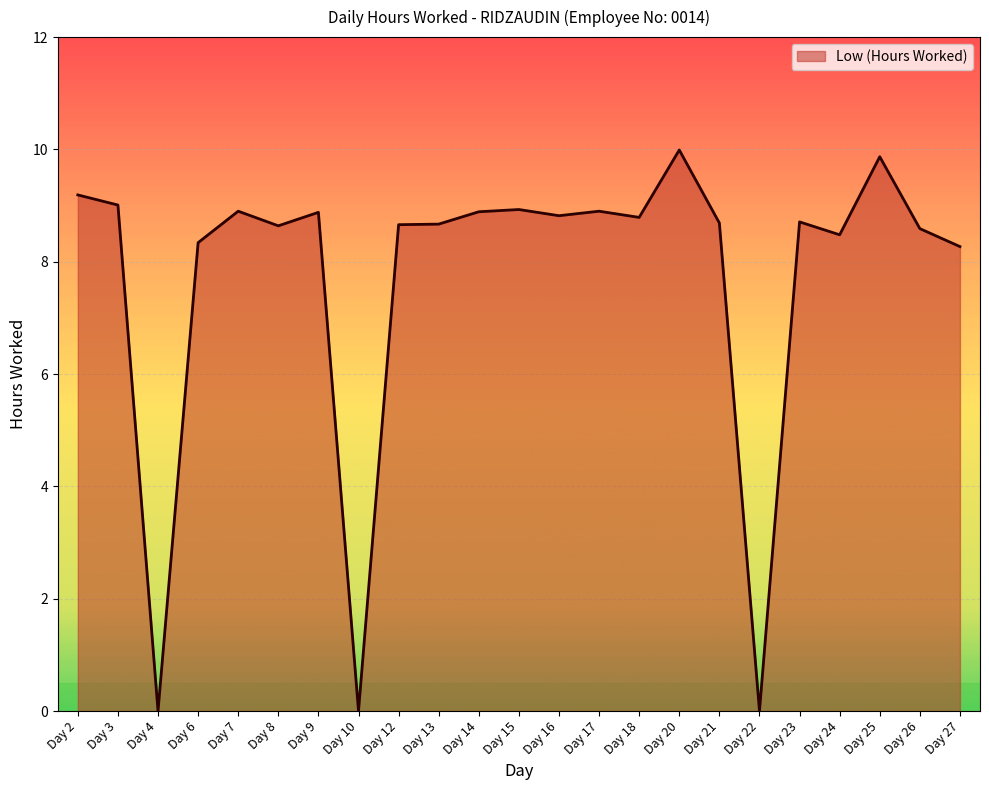

What is the sum of the values at Day 12 and Day 27?

16.9